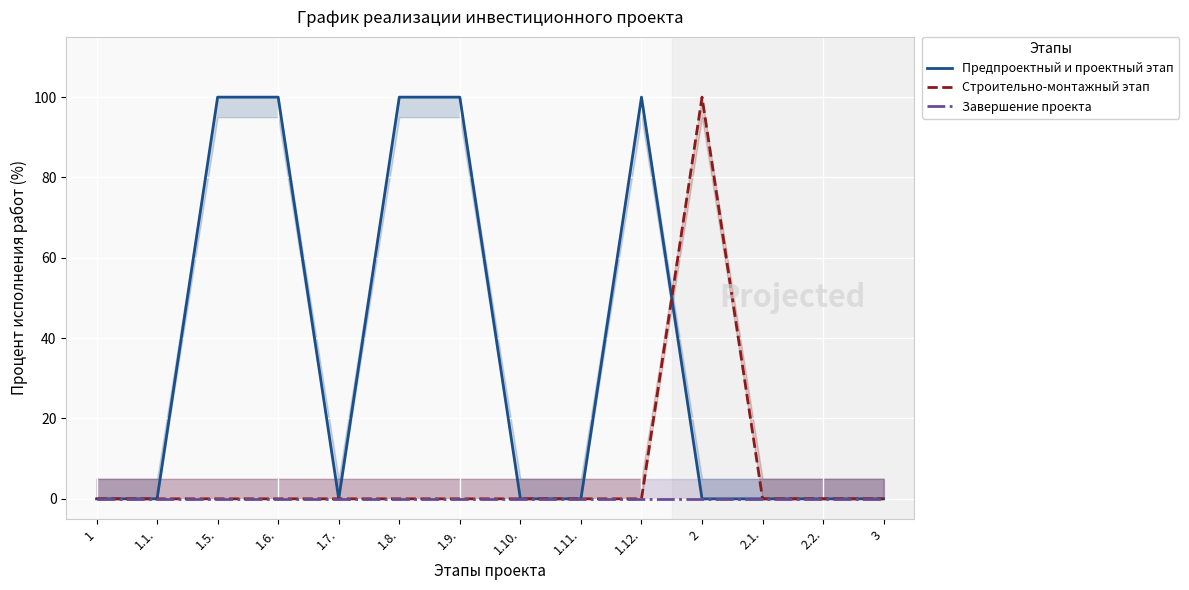

True or false: Строительно-монтажный этап has a value of 133 at 2.

False